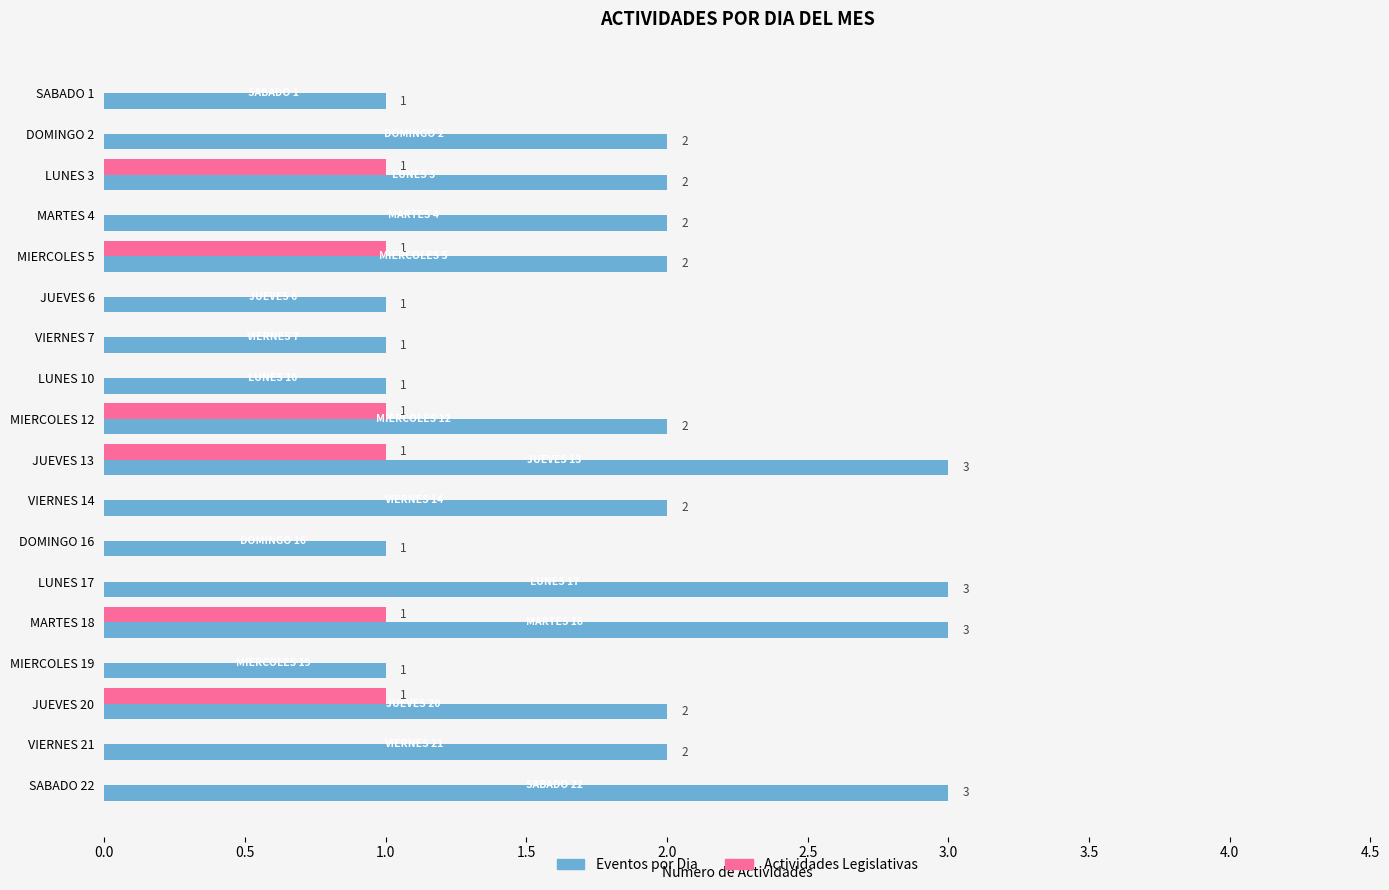

Which series has the largest total across all categories?

Eventos por Dia